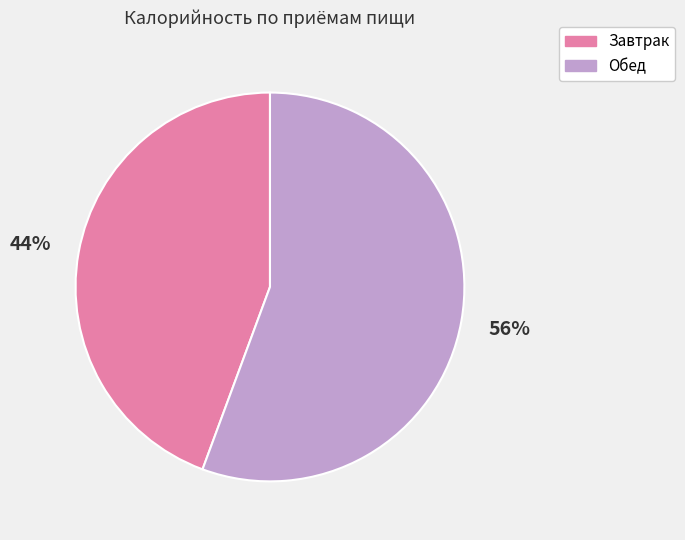

What is the ratio of the value at Завтрак to the value at Обед?

0.8